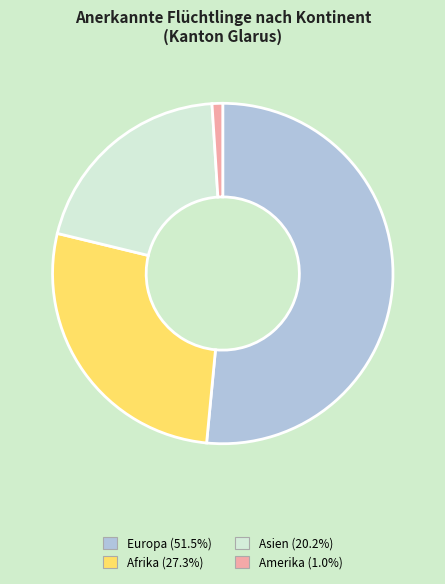

Does any single category account for the majority?

Yes